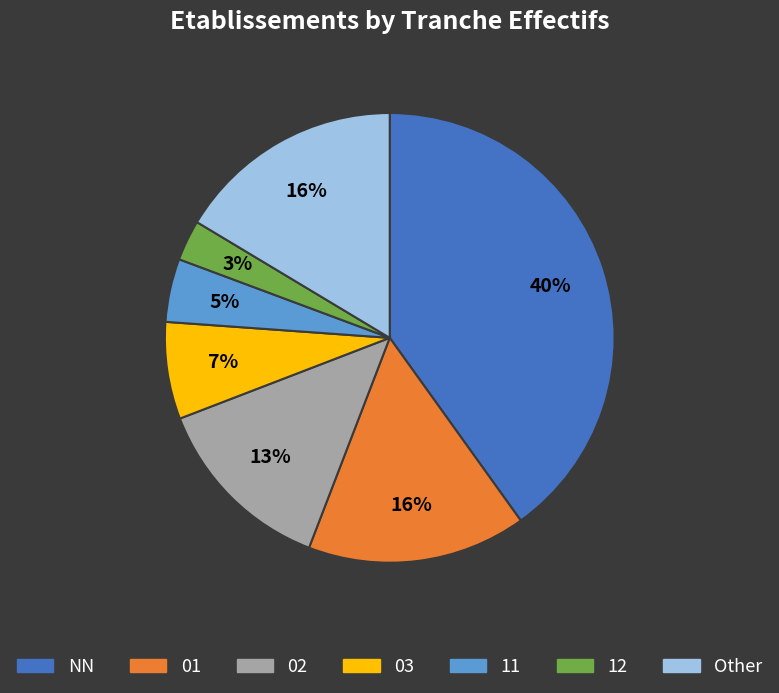

What is the largest slice in the pie chart?

NN